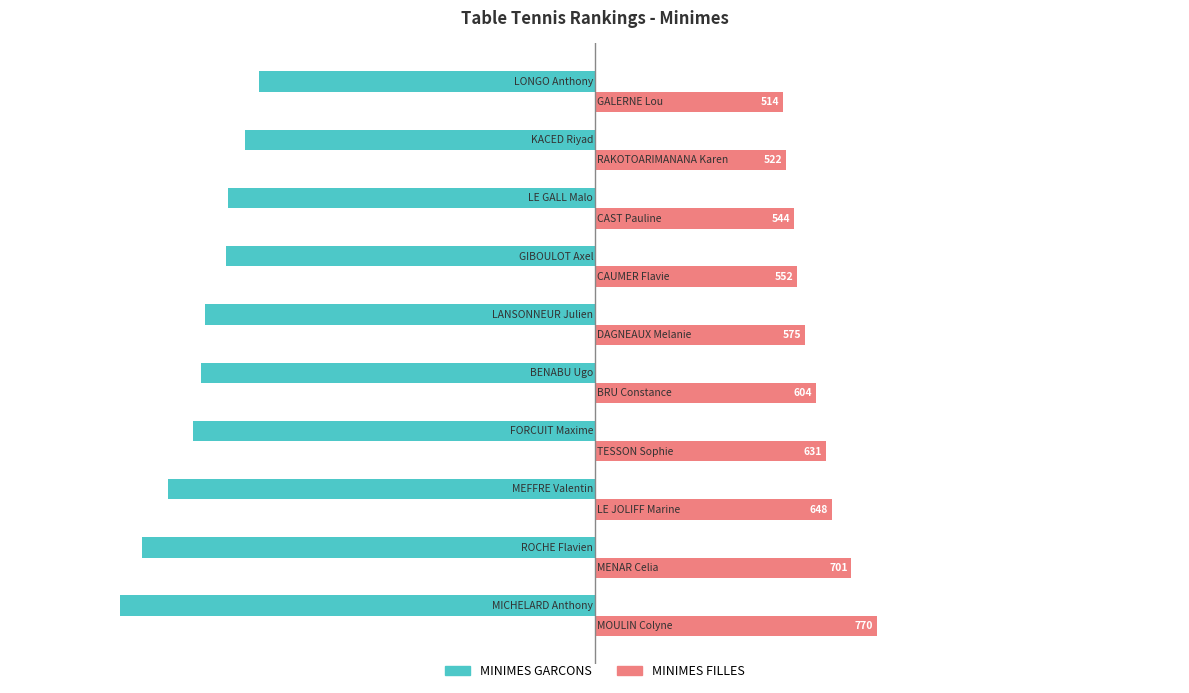

Count the number of data series in this chart.

2